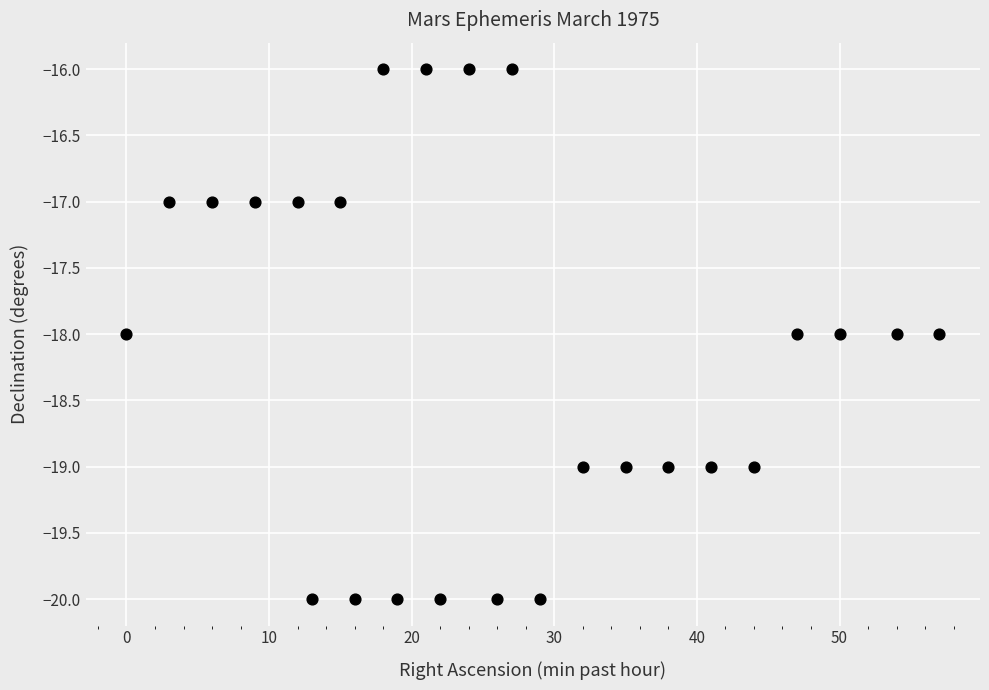

What is the range of Y values (max minus min)?

4